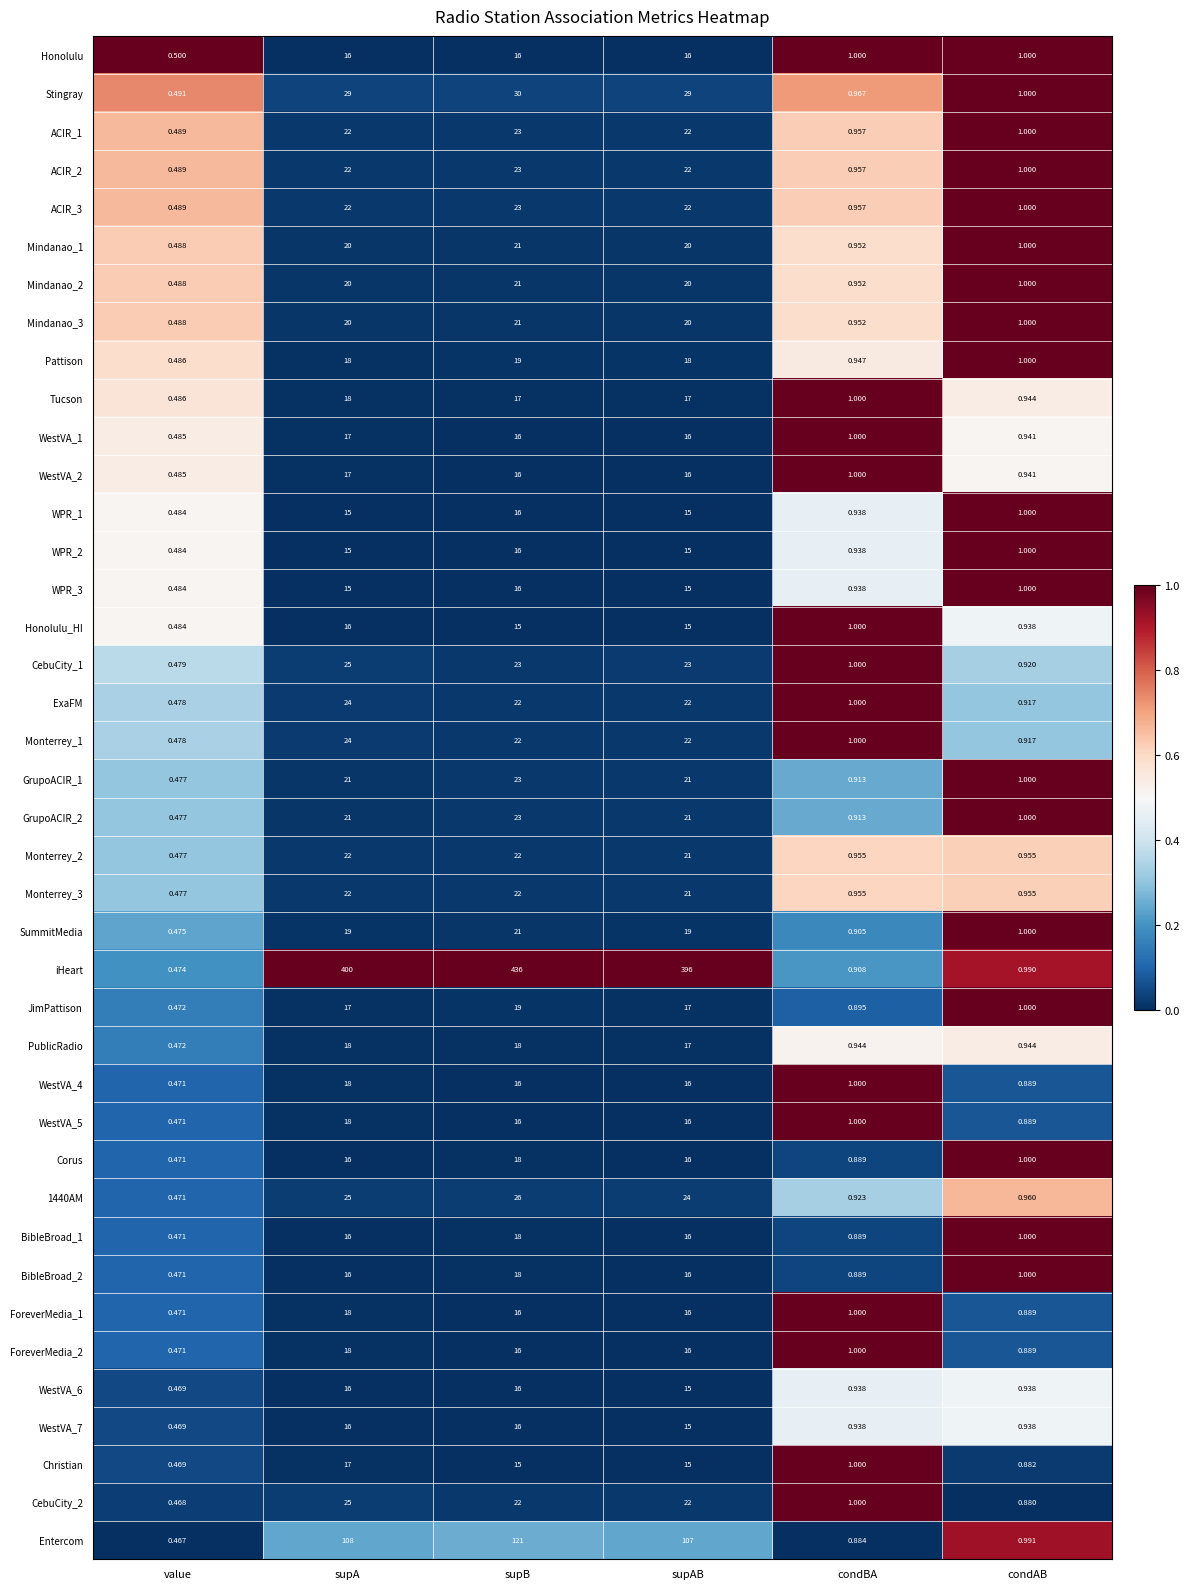

Which series has the largest range (max minus min)?

iHeart